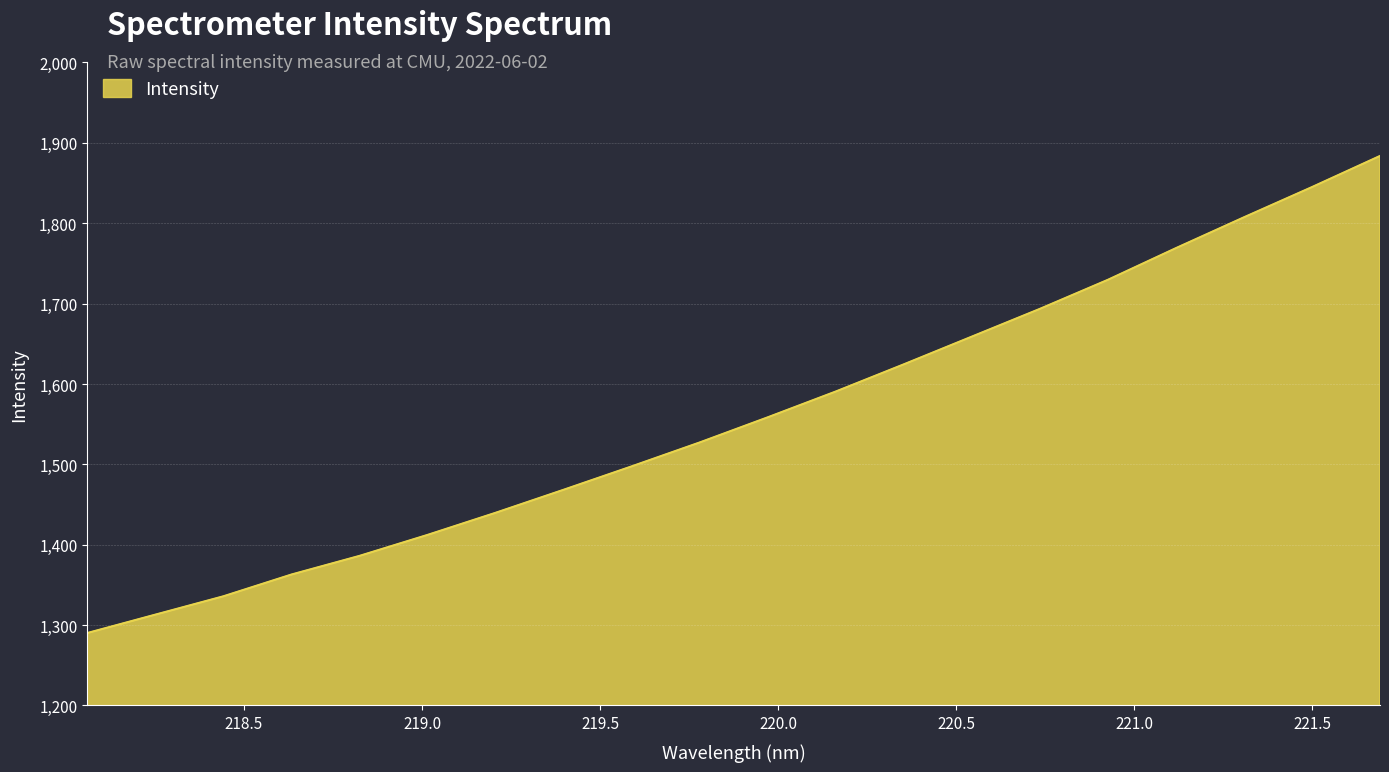

How many lines are shown in the chart?

1